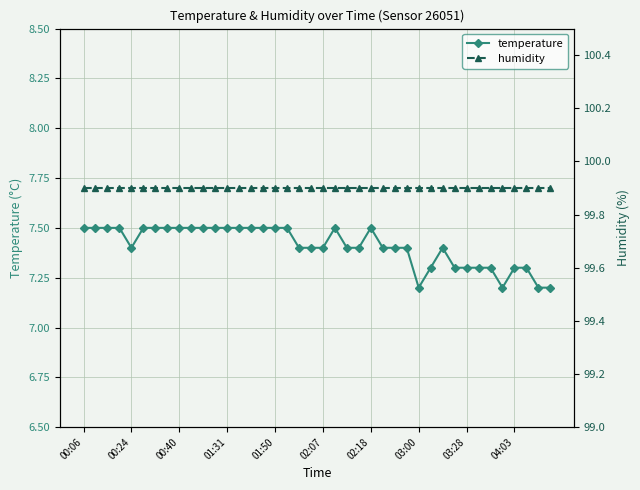

At how many categories does at least one series exceed 65?

40